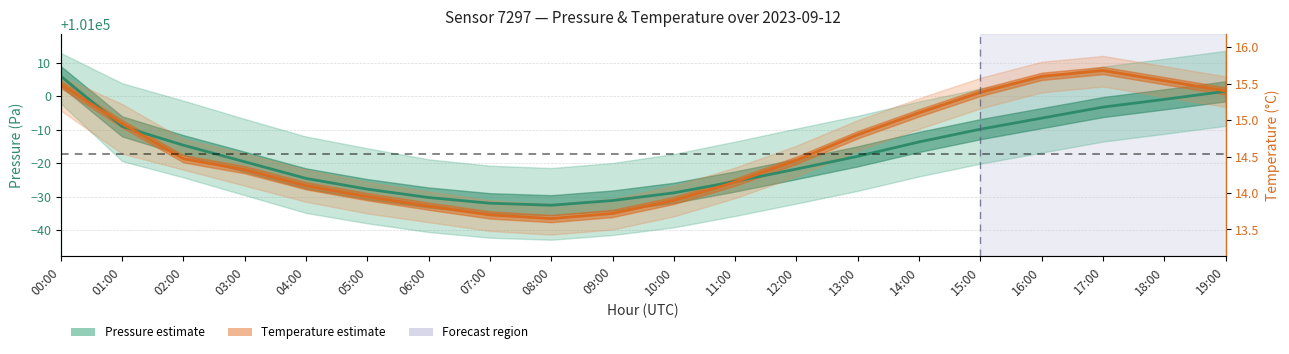

Does the chart have visible grid lines?

Yes